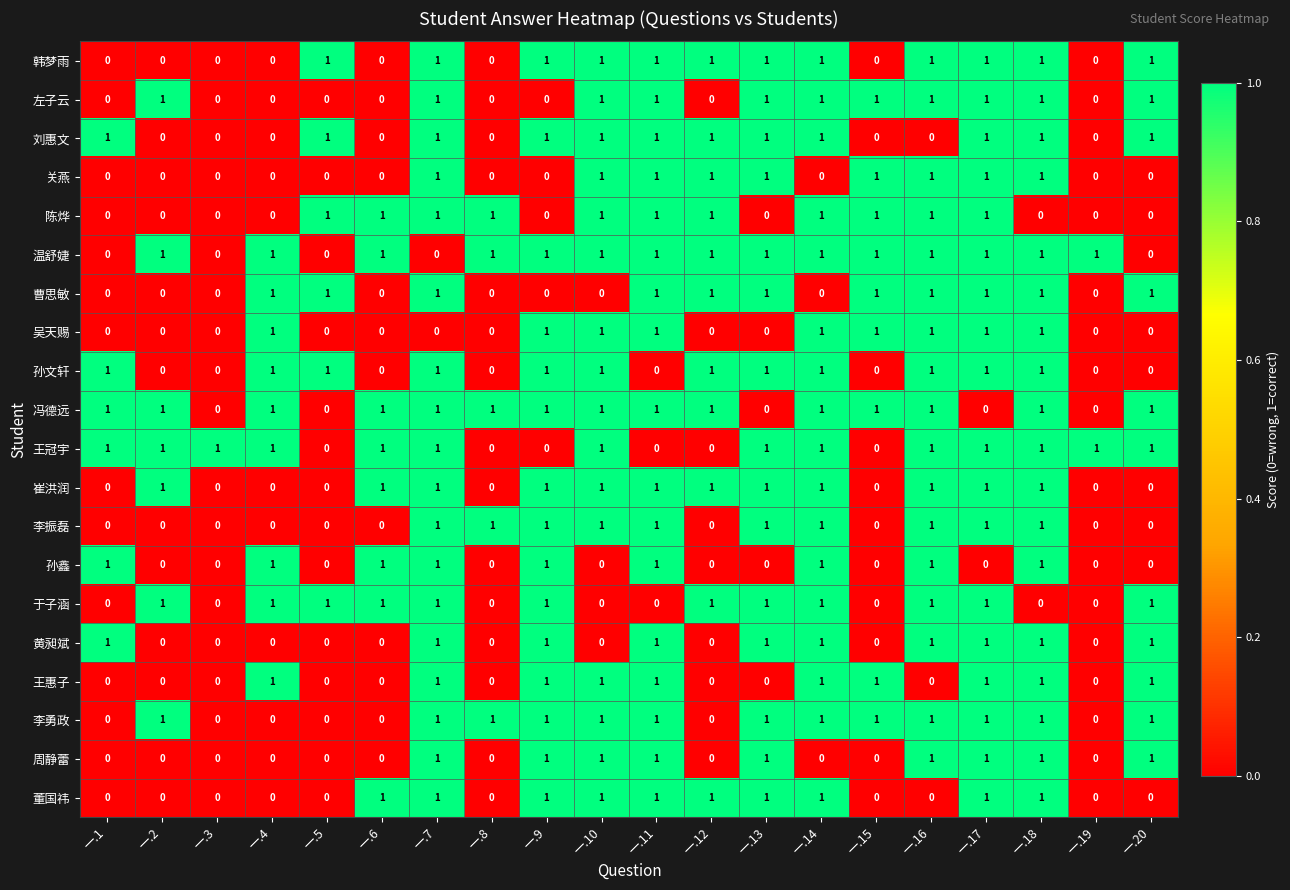

At how many categories does at least one series exceed 0?

20